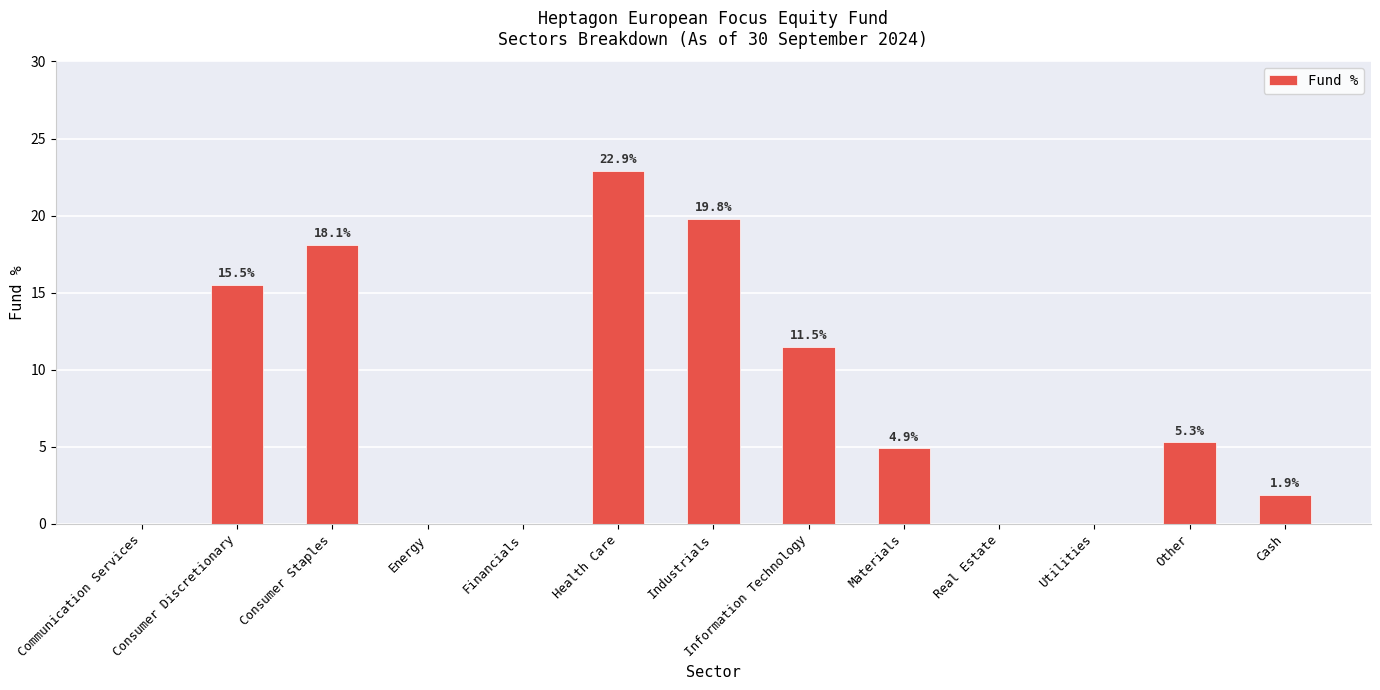

Which has a higher value, Financials or Information Technology?

Information Technology